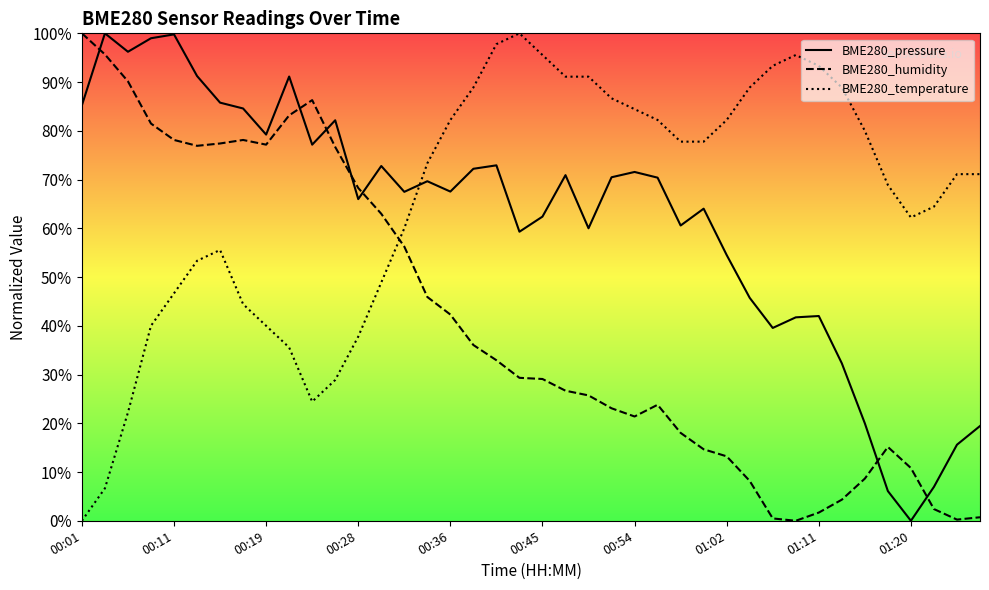

What is the highest value of the BME280_temperature series?

100.0